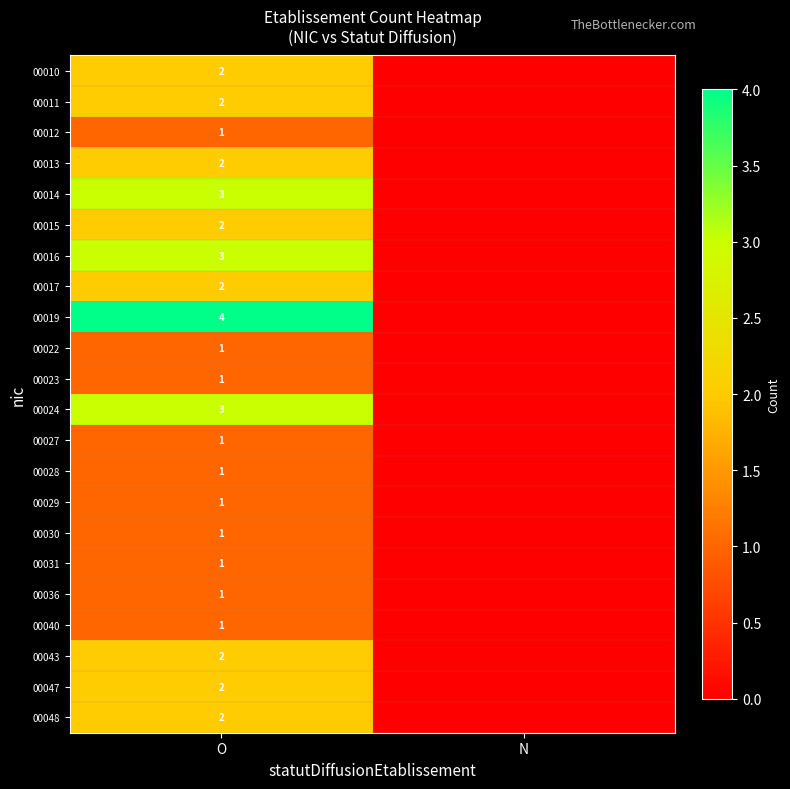

True or false: 00047 has a value of 1 at O.

False